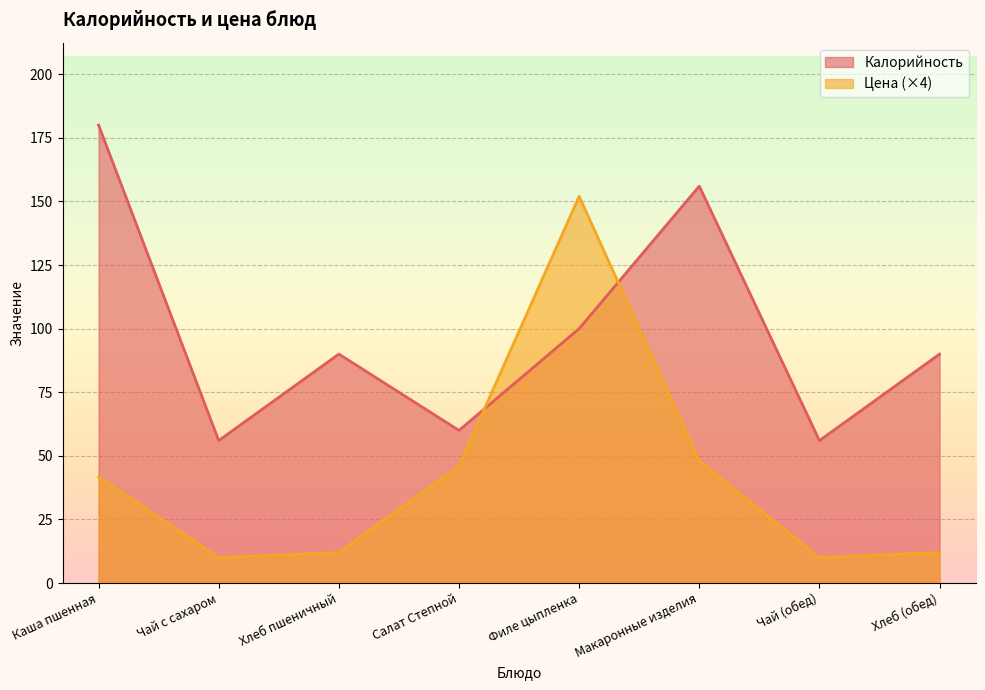

What are all the series names shown in the legend?

Калорийность, Цена (×4)